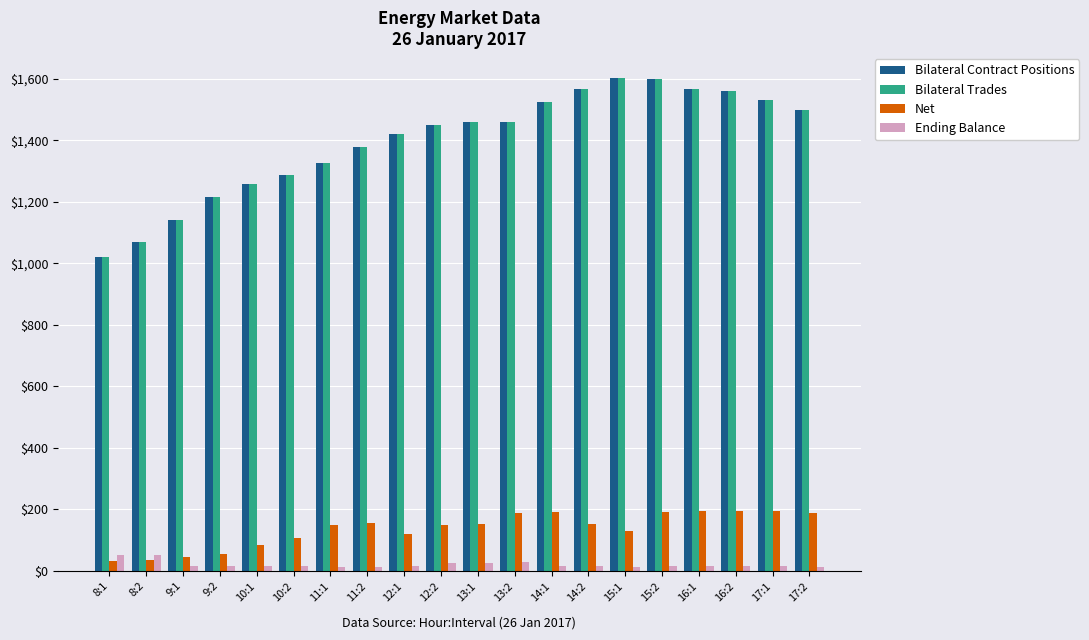

Is it true that Net equals 192.4 at 14:1?

True